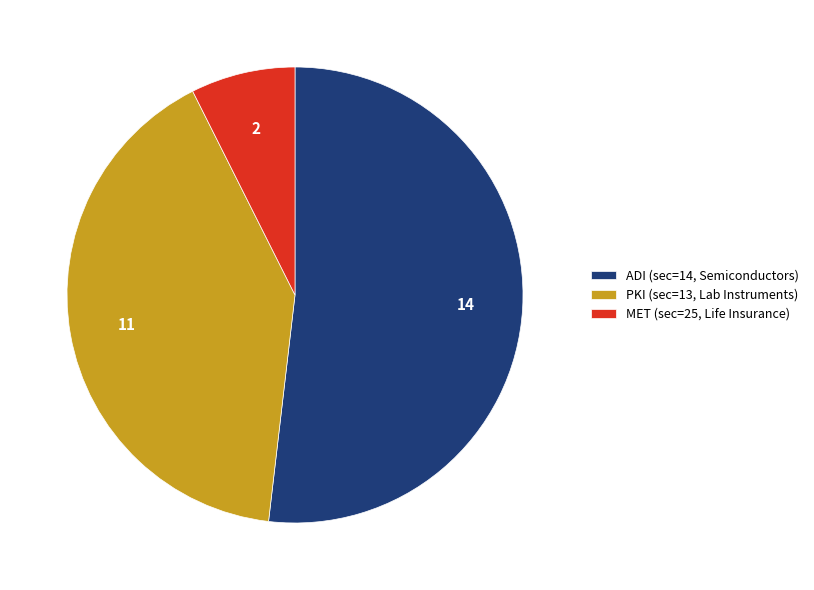

How many slices are in this pie chart?

3